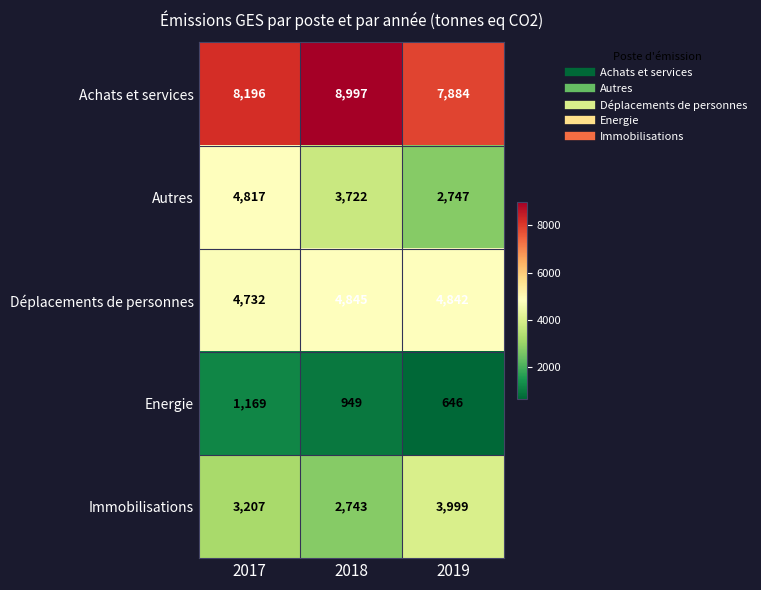

Where does the Déplacements de personnes series first go above 4842?

2018